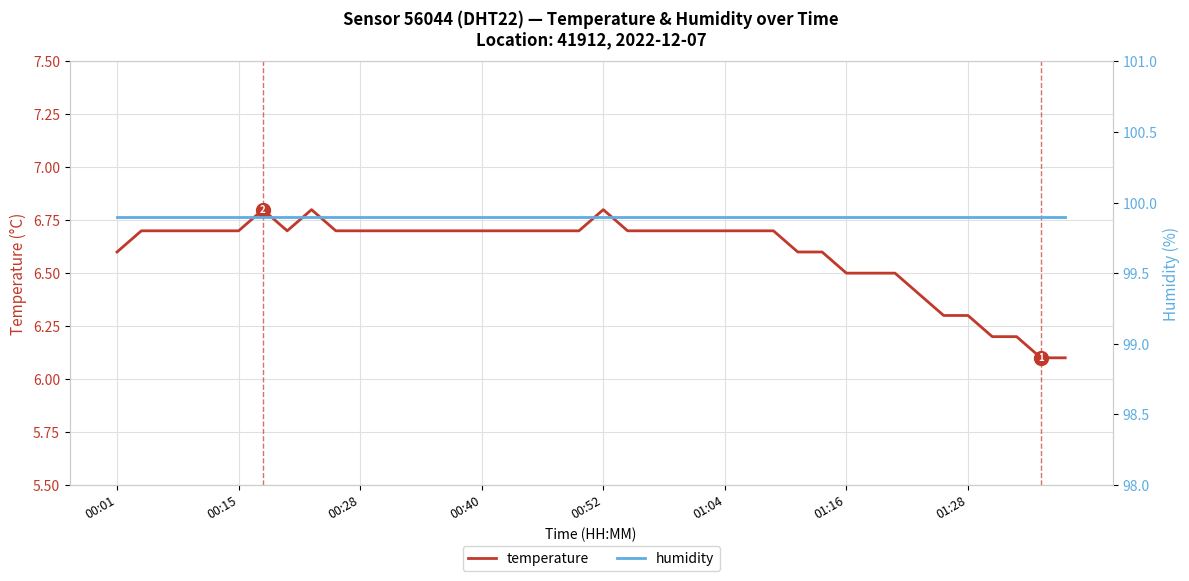

What is the lowest value of the temperature series?

6.1